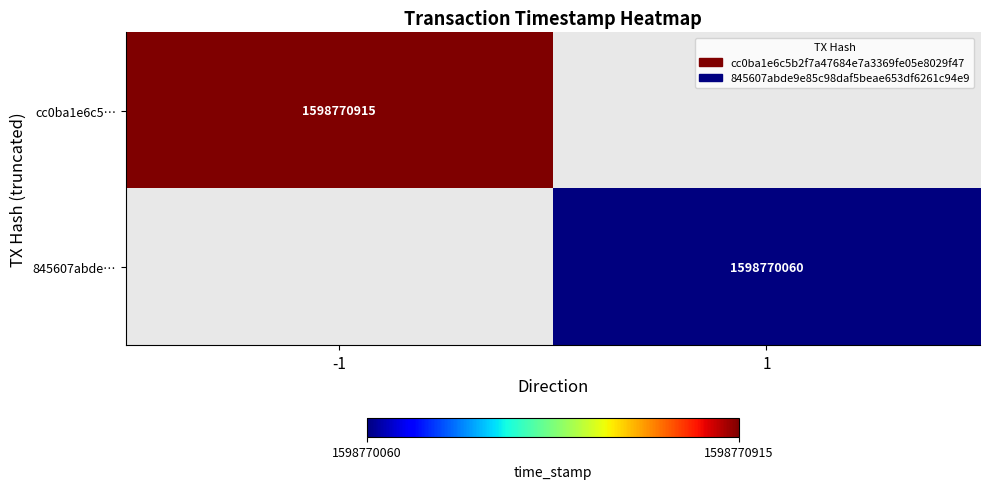

The value of 845607abde… at 1 is 1598770060. True or false?

True